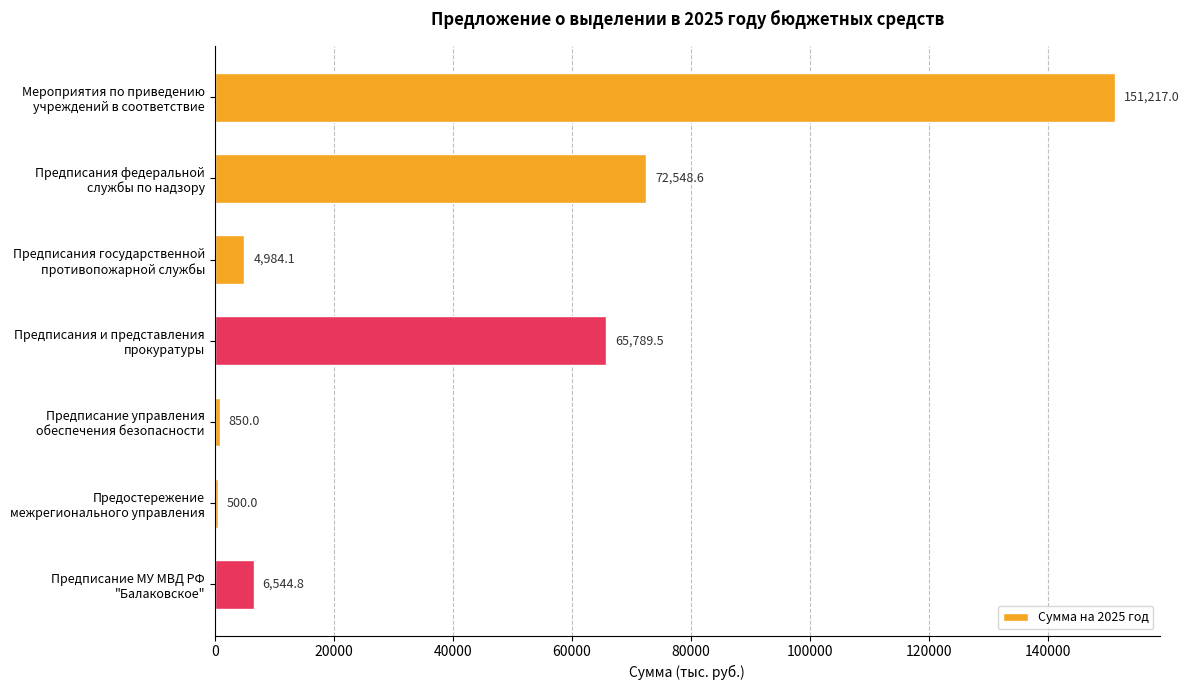

What is the smallest value displayed?

500.0